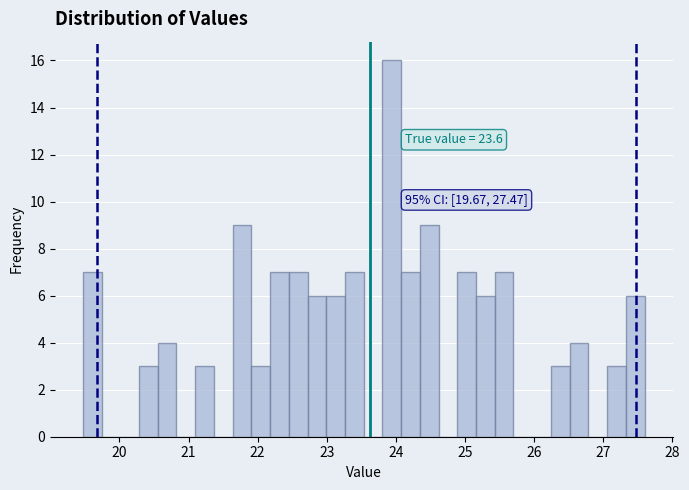

Read against the x-axis, roughly where is the centre of the tallest bar?

23.9